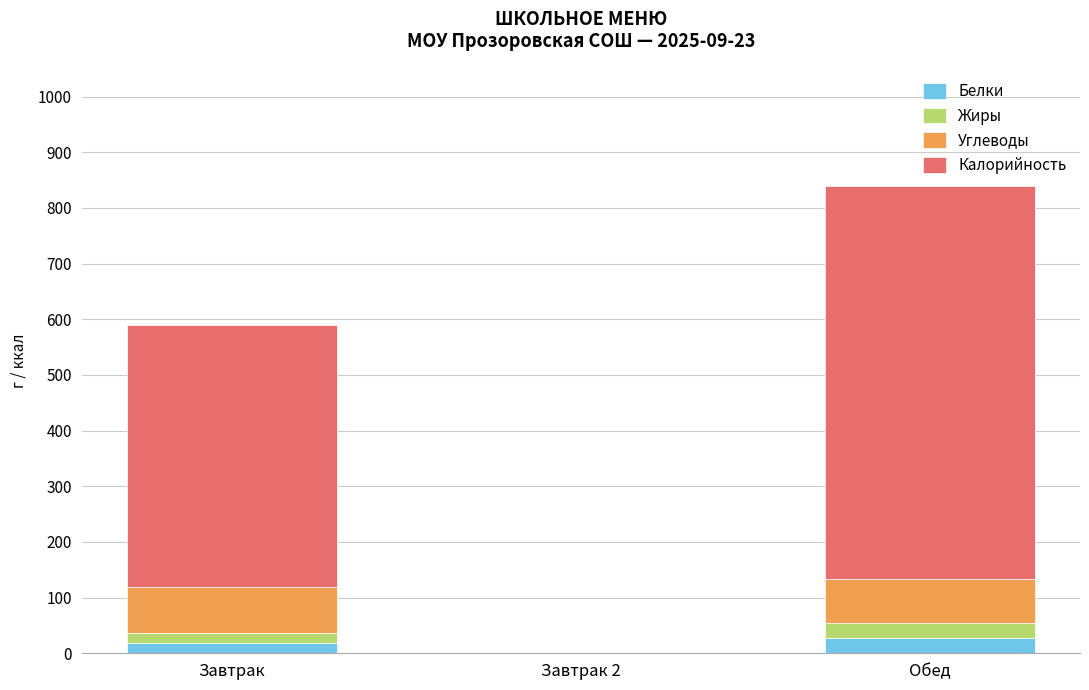

At which category is the sum across all series the highest?

Обед